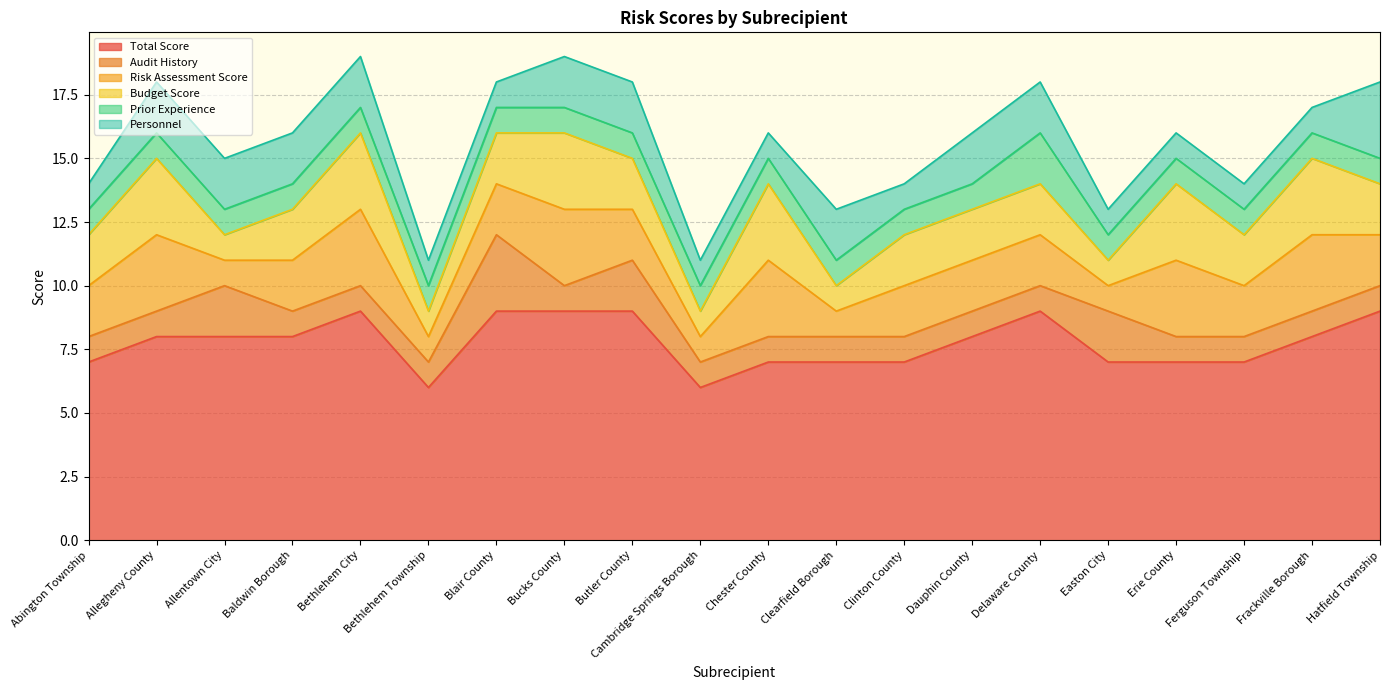

The Audit History series shows 0 at Allegheny County. True or false?

False